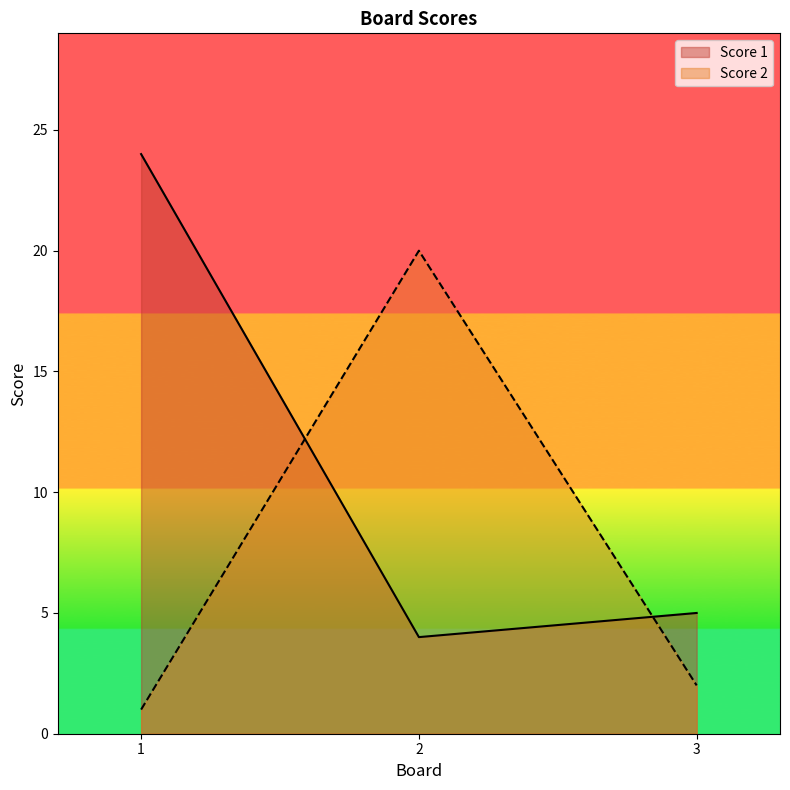

Is it true that Score 1 equals 2 at 3?

False